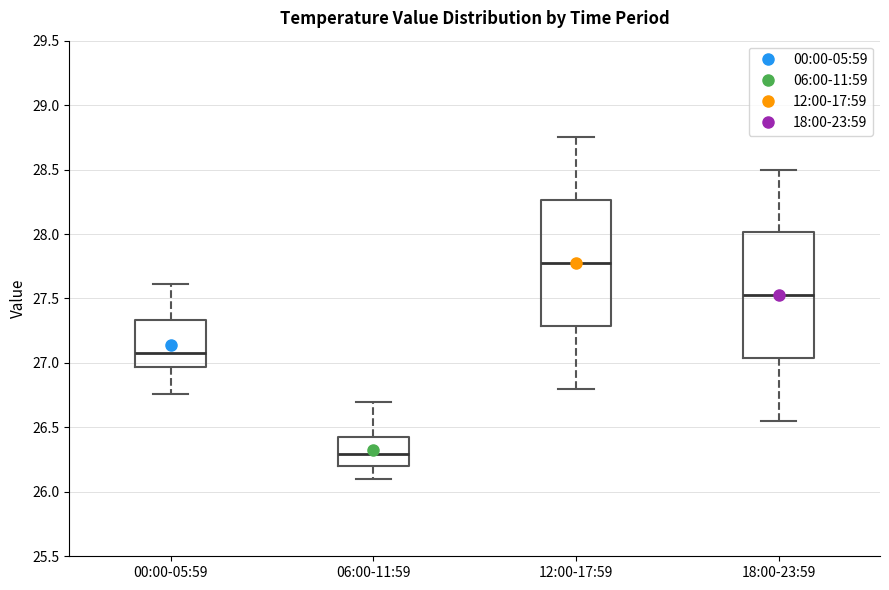

Which box's median line is the lowest?

06:00-11:59